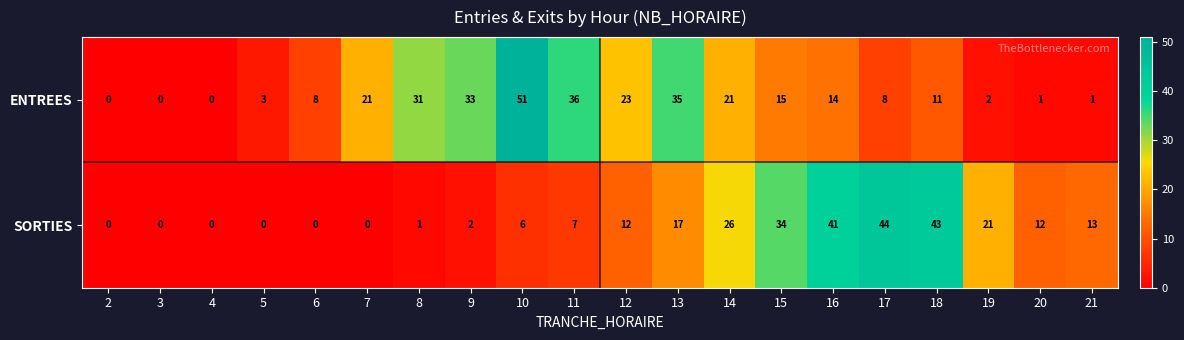

Which series has the largest range (max minus min)?

ENTREES